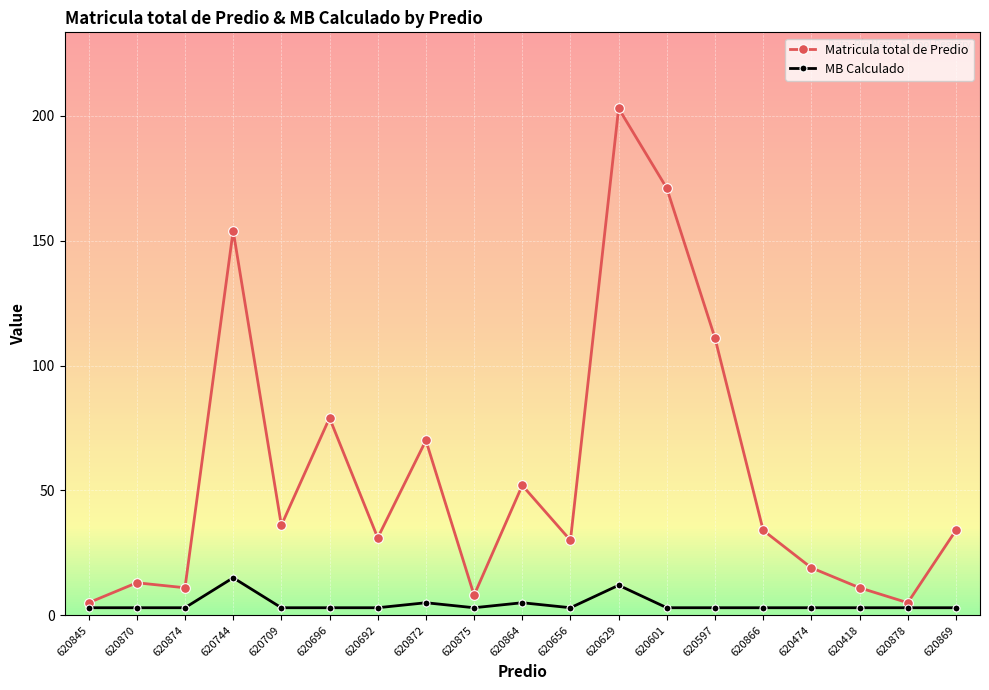

Where is the first local maximum for Matricula total de Predio?

620870